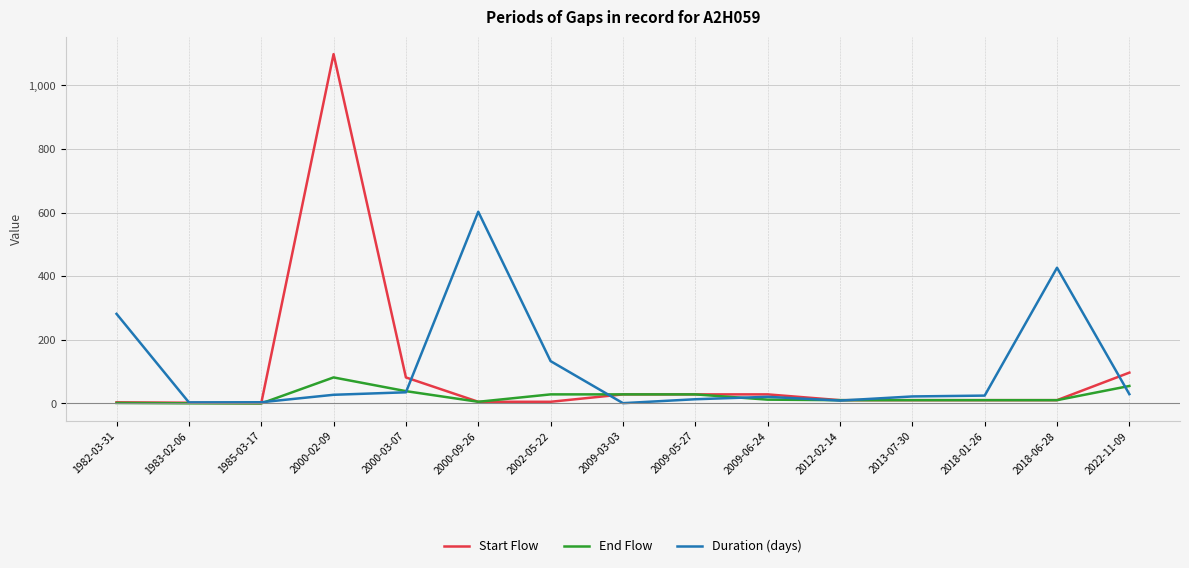

What is the sum of the Start Flow values at 2012-02-14 and 1982-03-31?

13.8